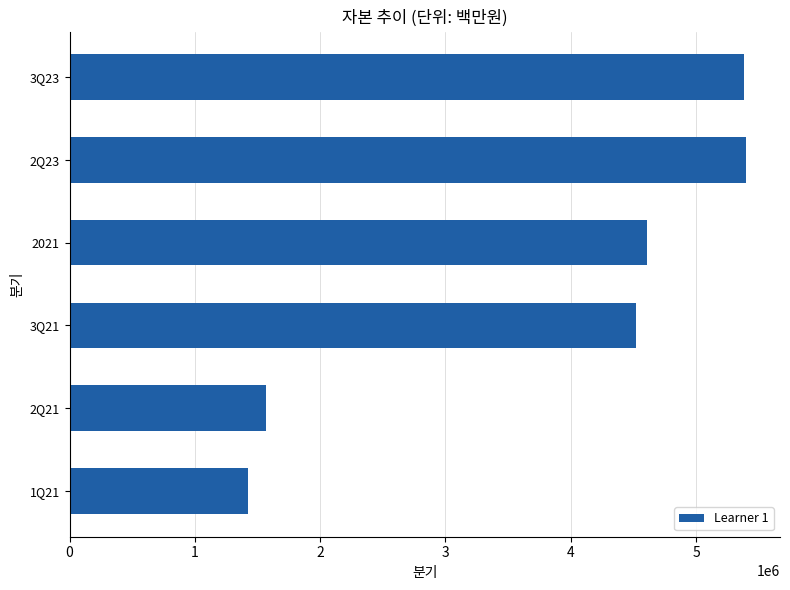

Which category has the lowest value across all series?

1Q21